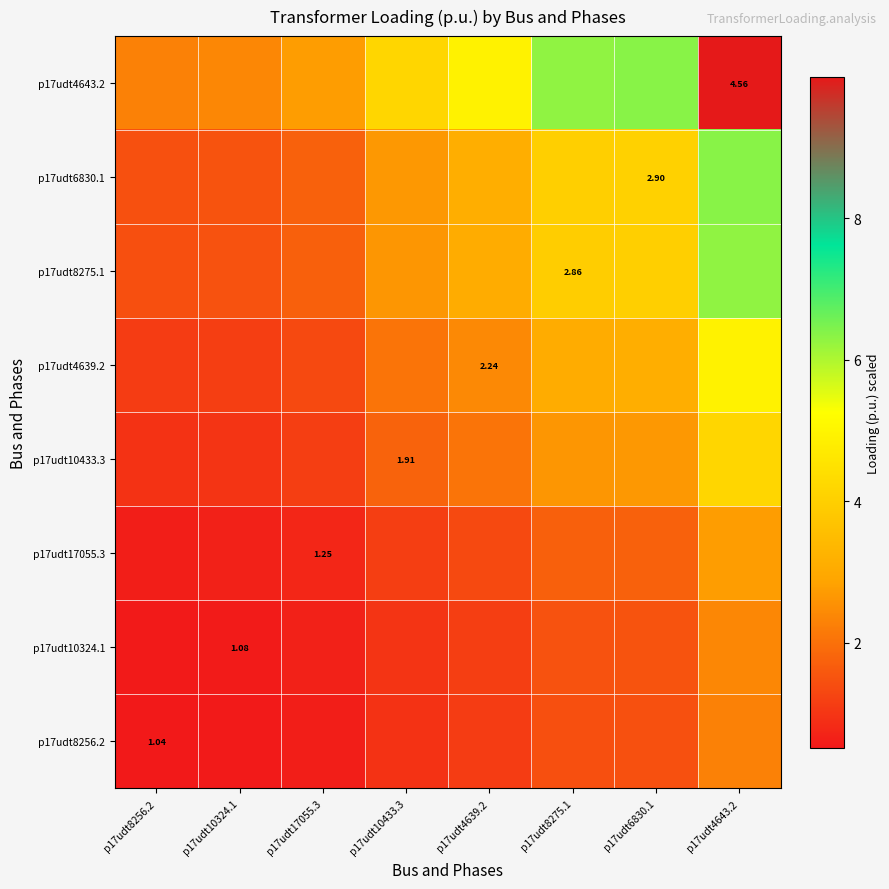

What is the difference between the highest and lowest values at p17udt17055.3?

2.1